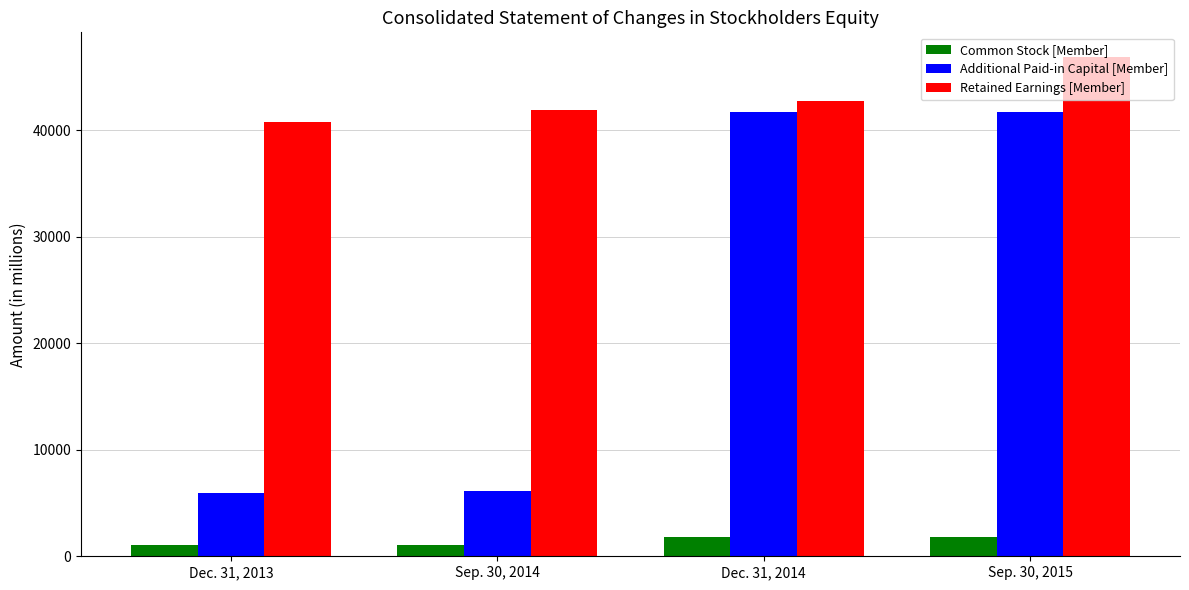

Which series has the largest total across all categories?

Retained Earnings [Member]